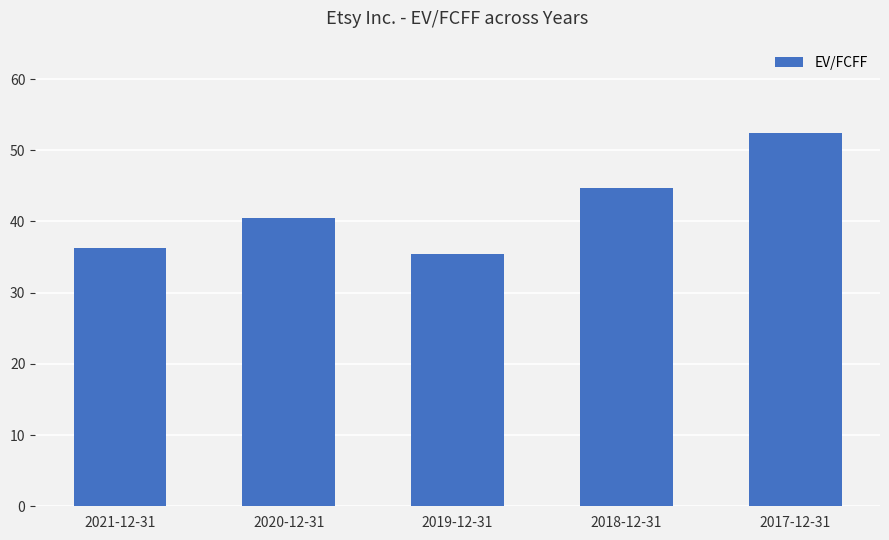

List the labels in order of value, largest first.

2017-12-31, 2018-12-31, 2020-12-31, 2021-12-31, 2019-12-31